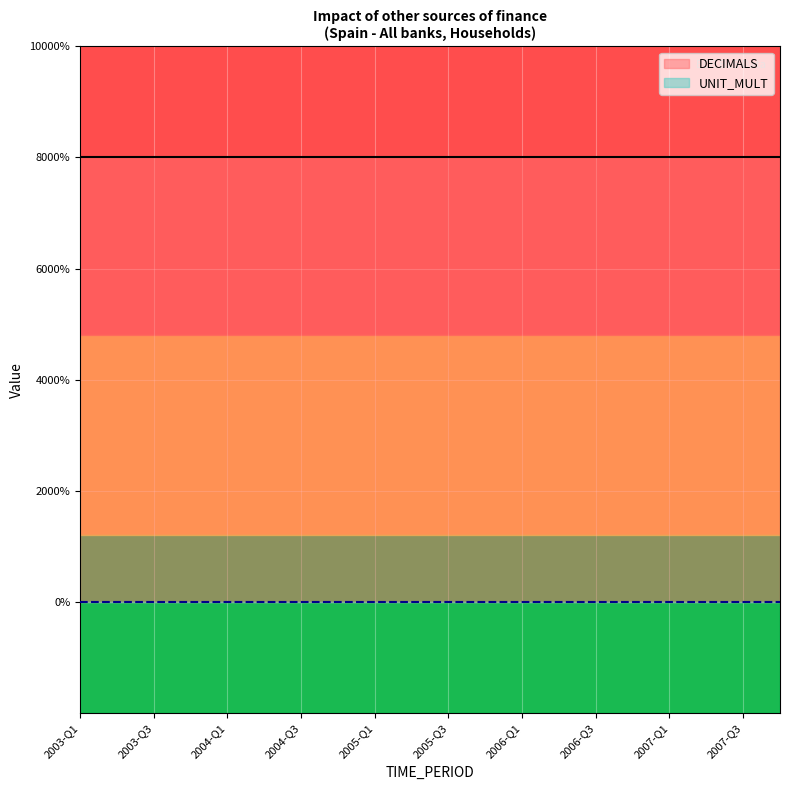

The value of UNIT_MULT at 2006-Q1 is 0. True or false?

True